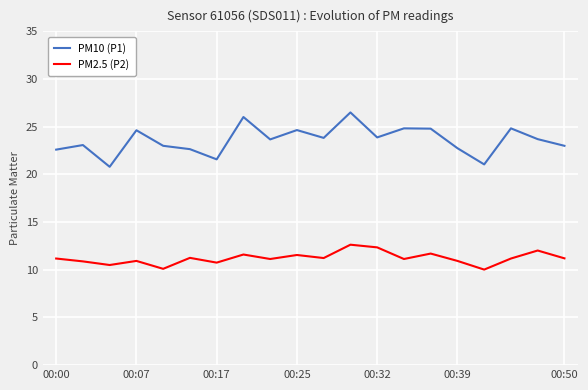

Which series has the largest total across all categories?

PM10 (P1)